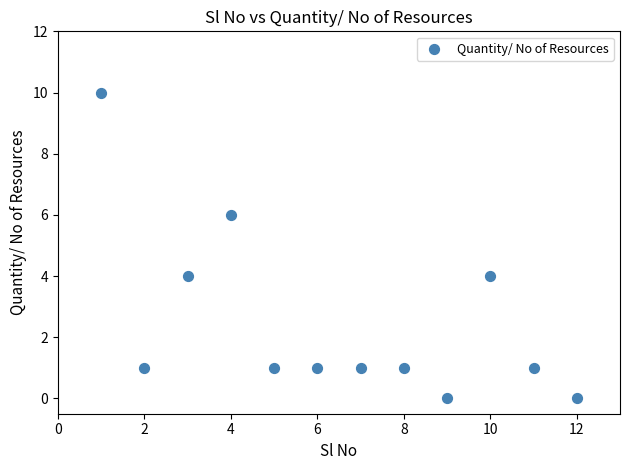

What is the average X value?

6